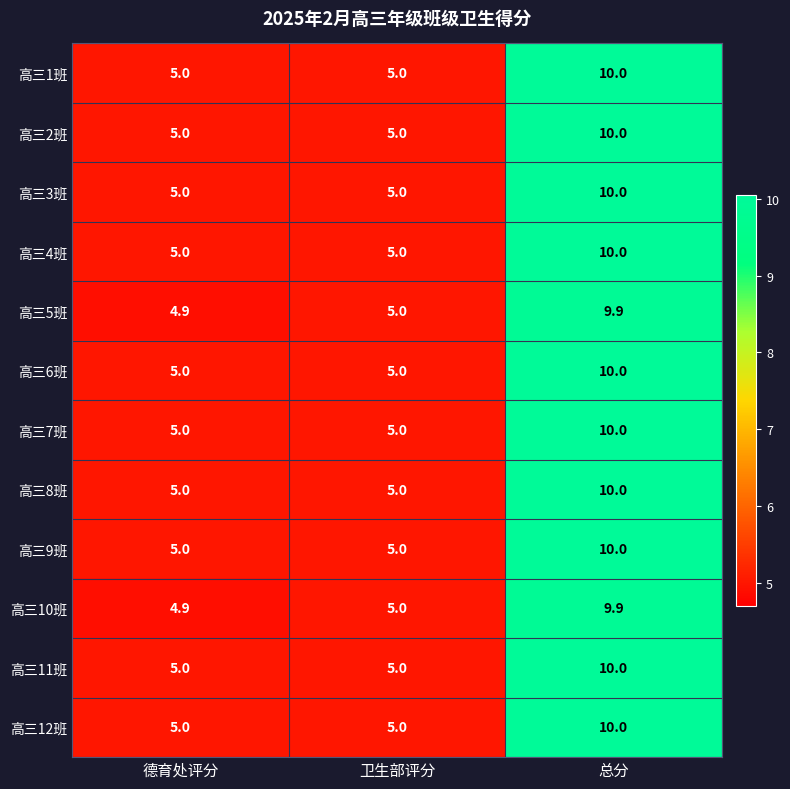

Read the 高三4班 value at 卫生部评分.

5.0